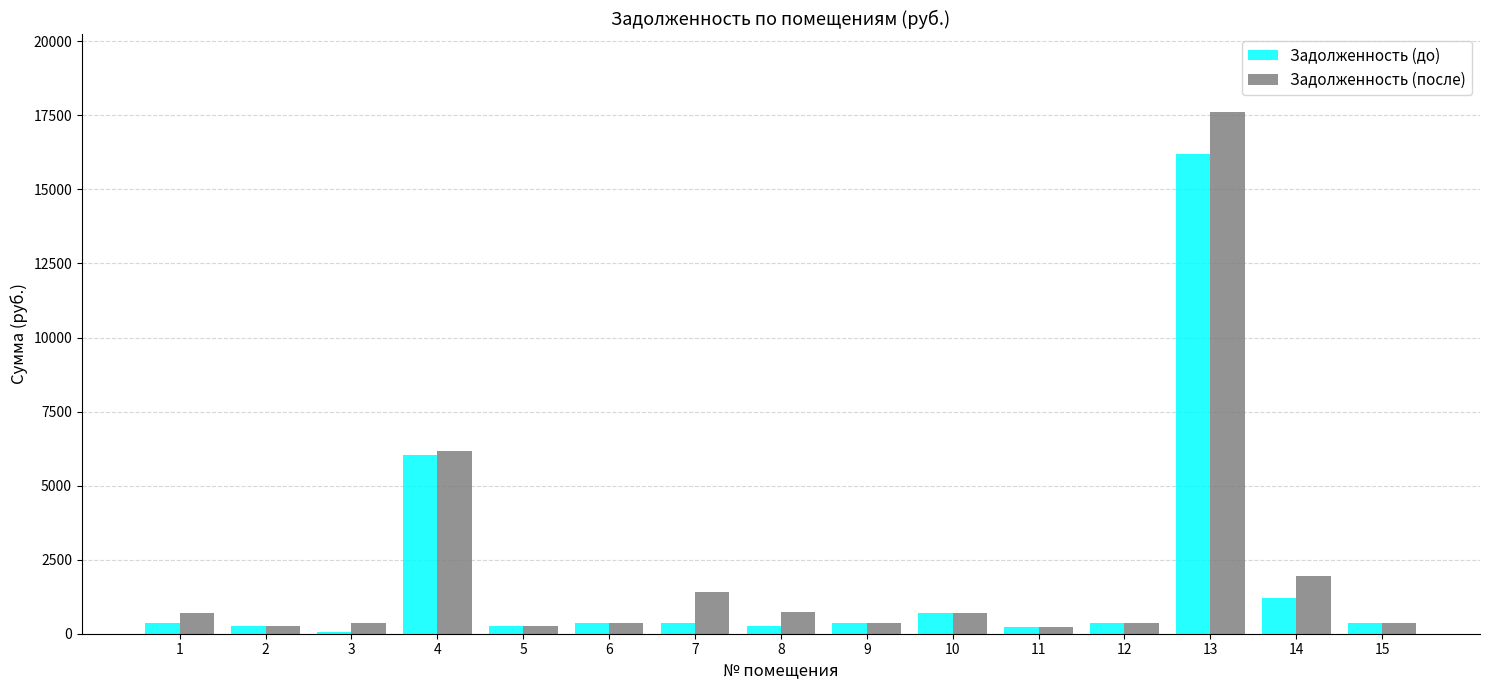

Is it true that Задолженность (до) equals 16201.8 at 13?

True